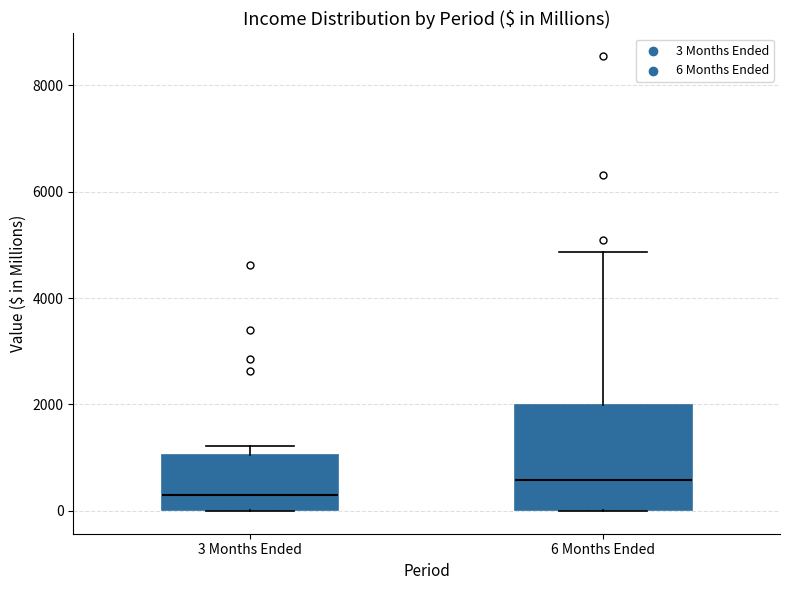

Reading left to right, read every box against the y-axis: the position of its median line, the range the box covers, and the ends of its whiskers. The values are not printed on the chart, so give them approximately, as read against the axis.

3 Months Ended: median 400, box 0 to 1000, whiskers 0 to 1200
6 Months Ended: median 600, box 0 to 2000, whiskers 0 to 4800